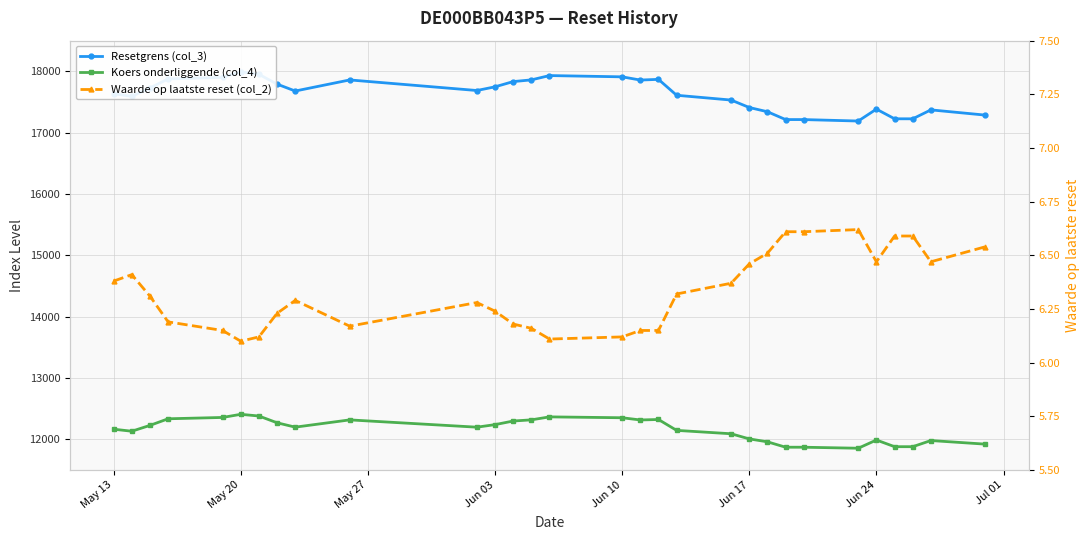

What is the value of the Waarde op laatste reset (col_2) point at the 21st from the left?

6.5